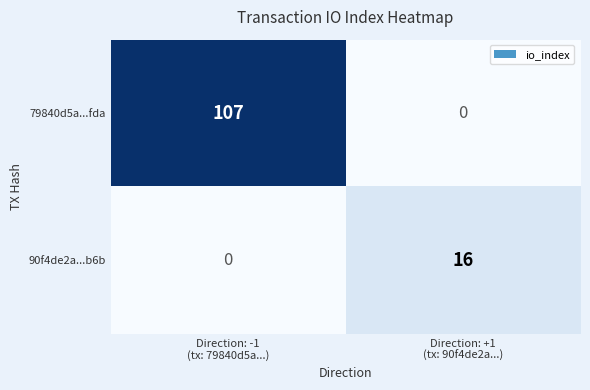

At which category does the chart reach its peak across all series?

Direction: -1
(tx: 79840d5a...)